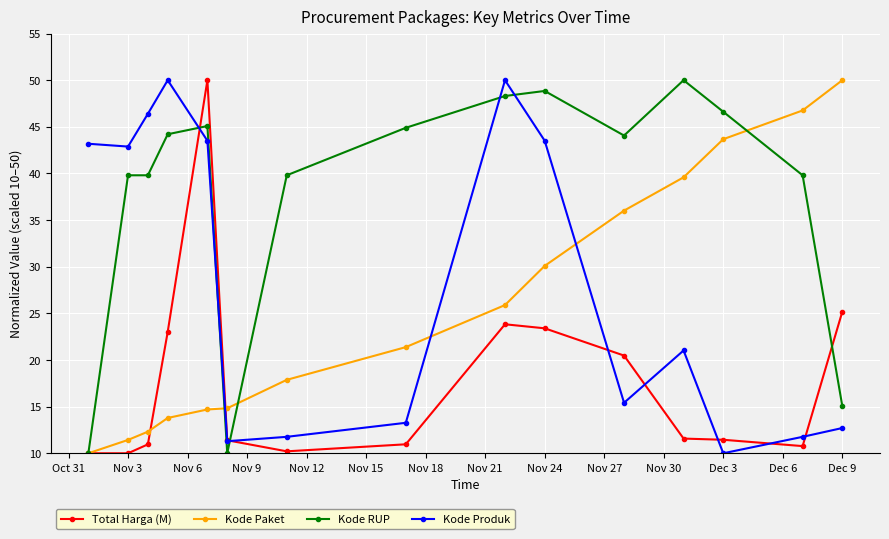

What is the minimum value for Kode Produk?

10.0